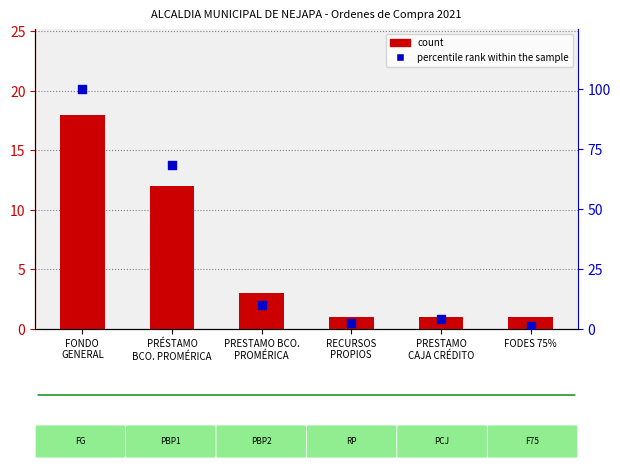

Which series contains the lowest Y value?

count